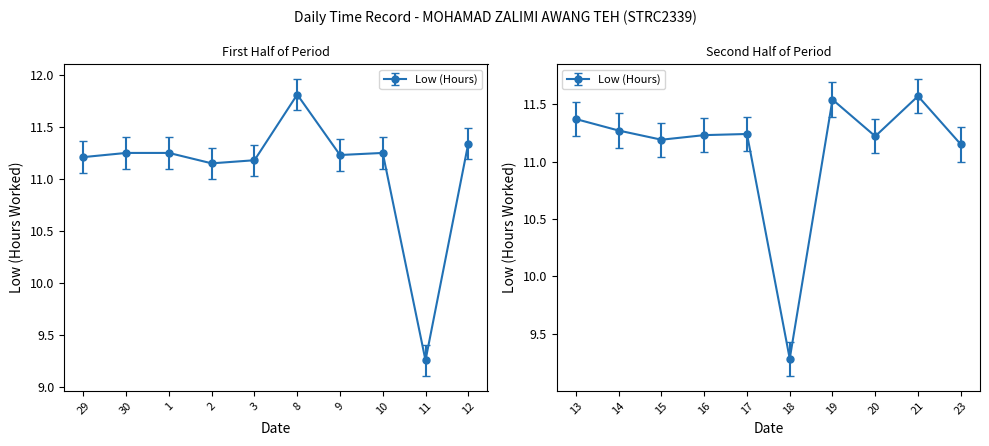

Is this an area chart (filled region under the line)?

No